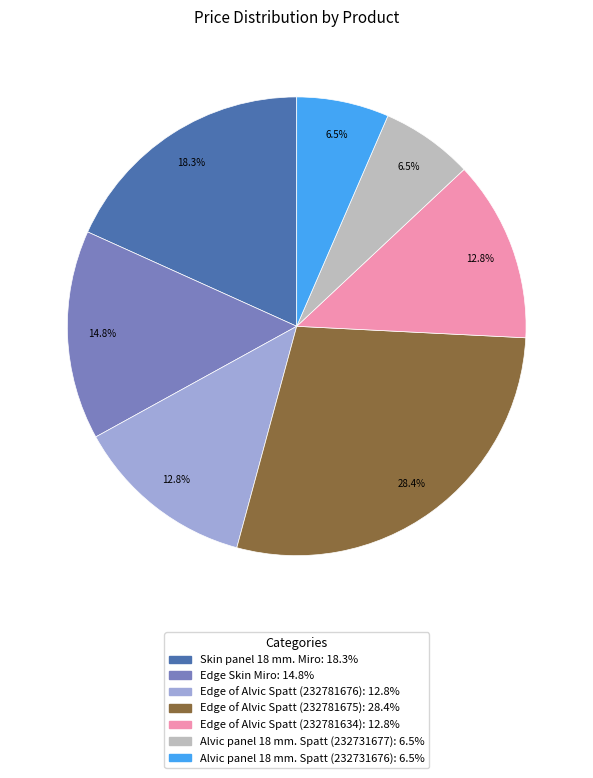

True or false: Skin panel 18 mm. Miro accounts for 33% of the total.

False